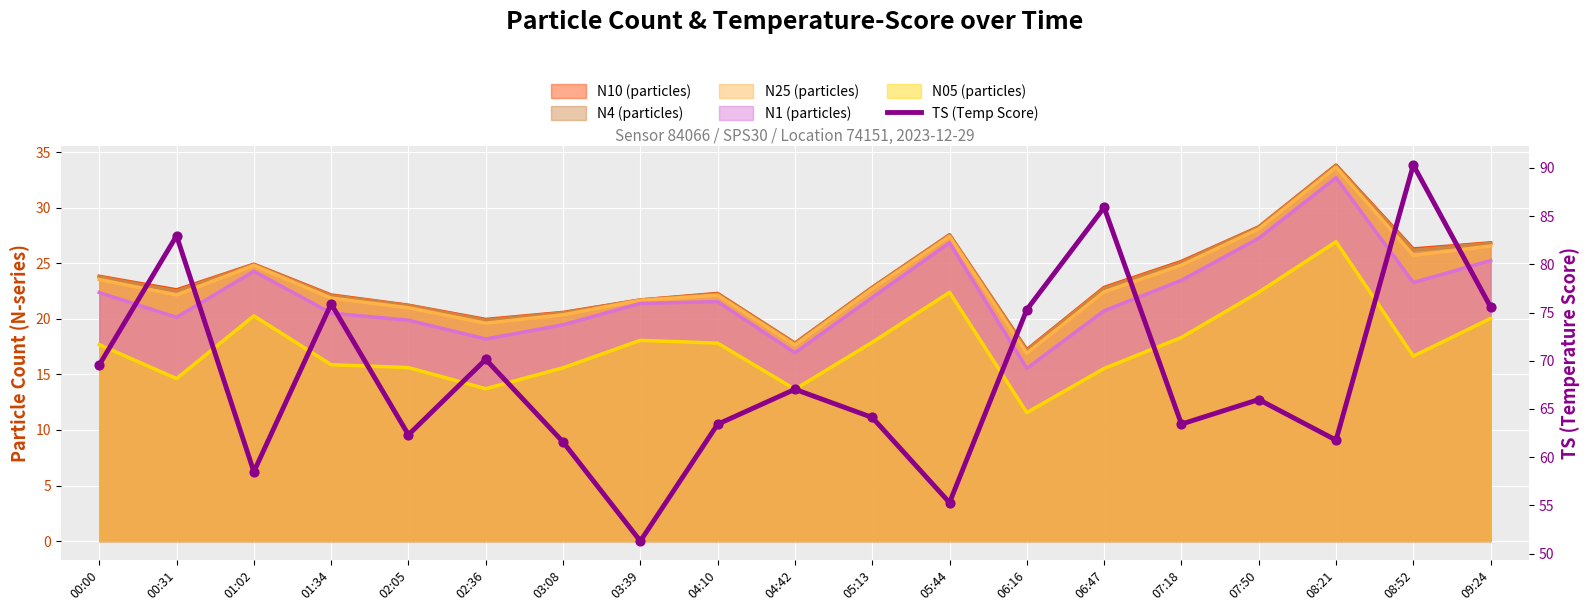

What is the ratio of the value at 08:21 to the value at 04:42?

0.9